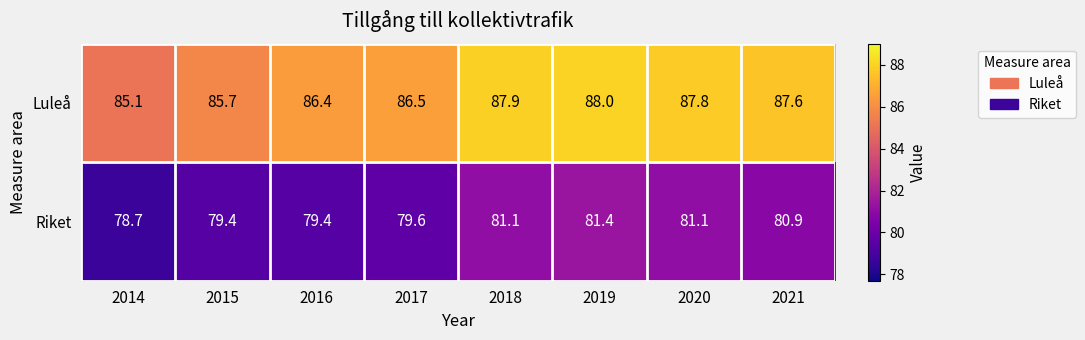

Reading left to right, extract all data points from this chart.

Luleå: 85.1	85.7	86.4	86.5	87.9	88.0	87.8	87.6
Riket: 78.7	79.4	79.4	79.6	81.1	81.4	81.1	80.9